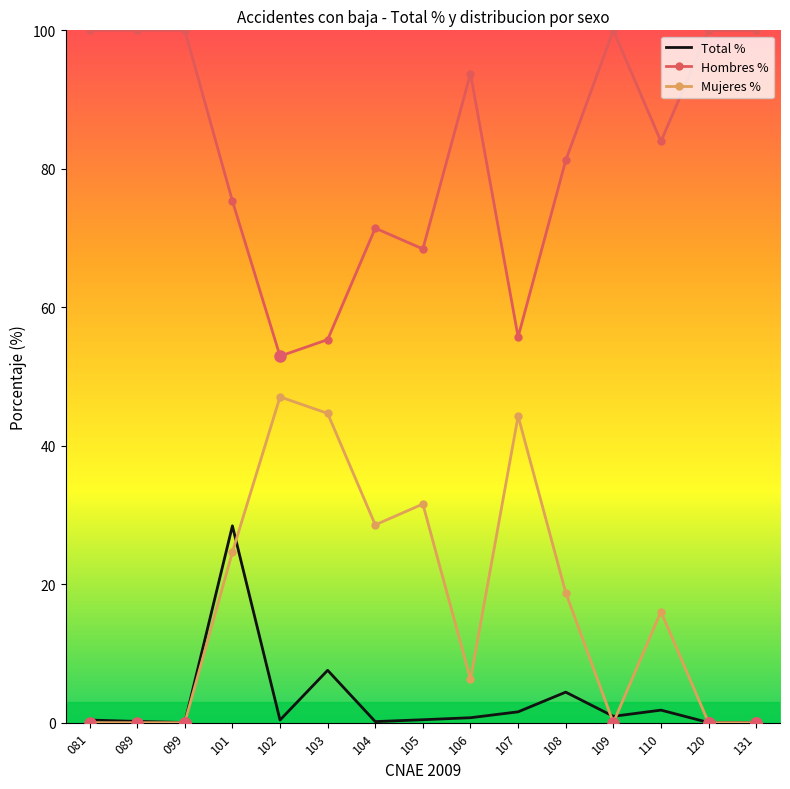

Which category has the lowest value in the Hombres % series?

102